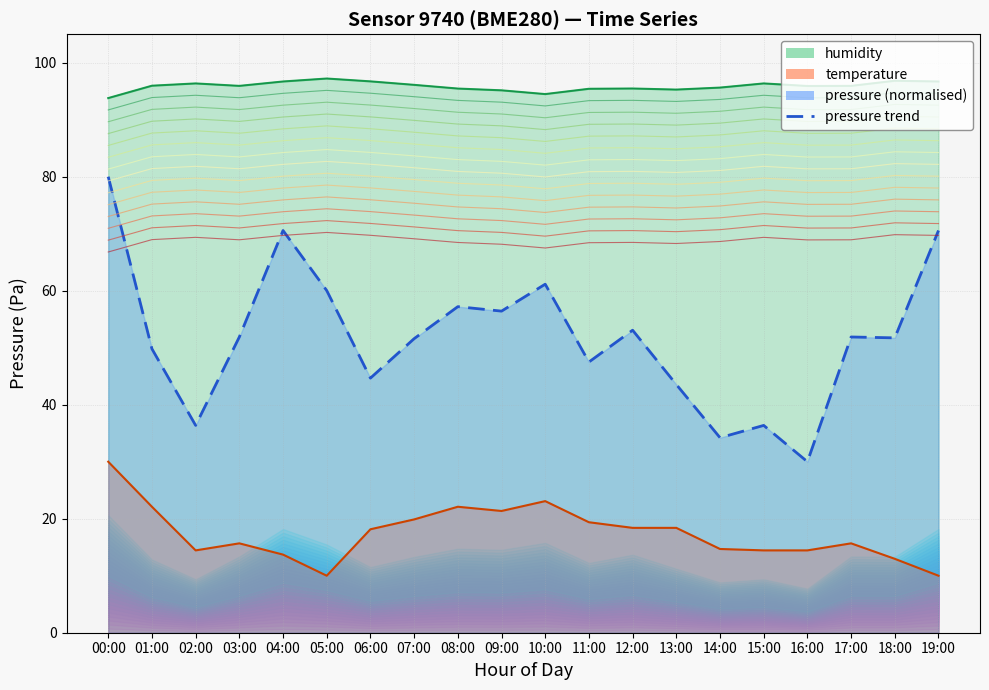

True or false: pressure and temperature intersect in this chart.

False